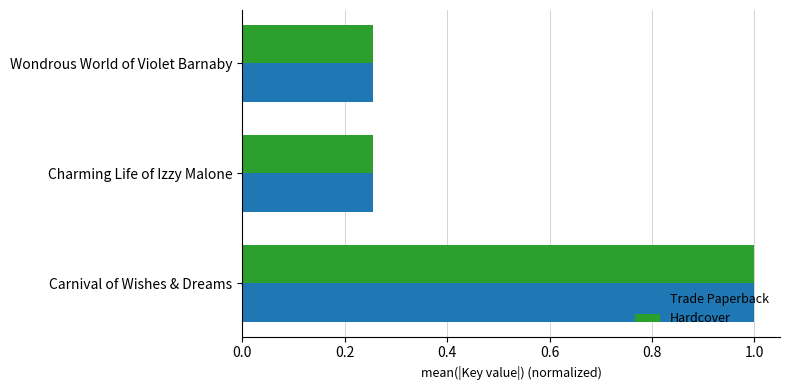

What is the difference between the maximum and minimum values in the Hardcover series?

0.7